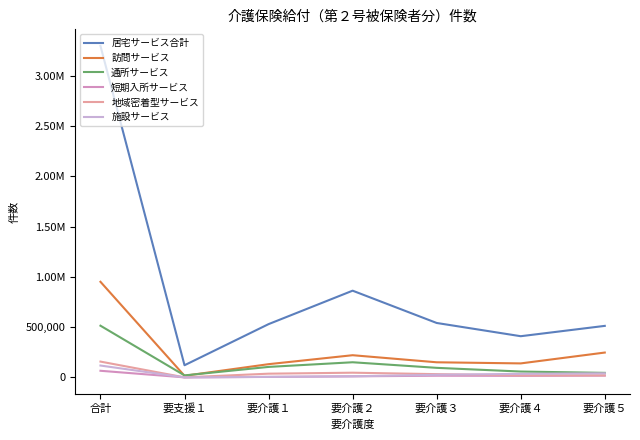

List the labels in order of 通所サービス value, largest first.

合計, 要介護２, 要介護１, 要介護３, 要介護４, 要介護５, 要支援１